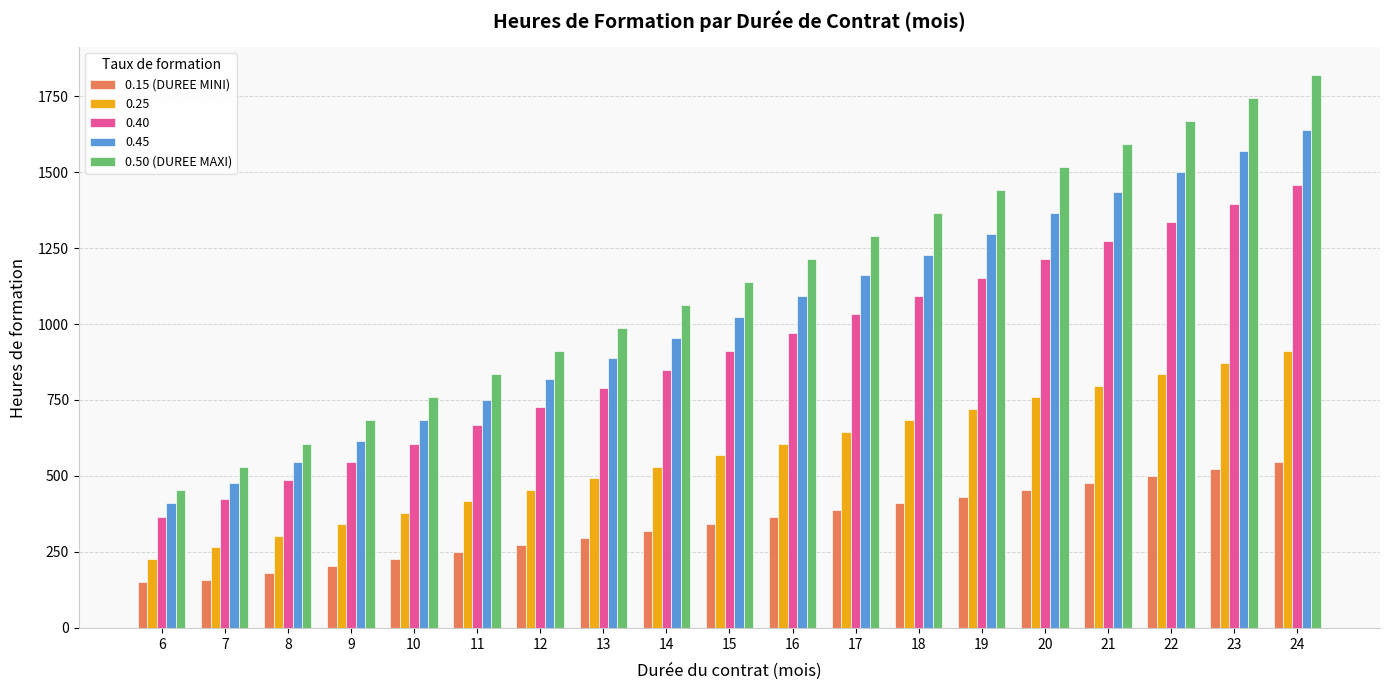

Which series has the largest total across all categories?

0.50 (DUREE MAXI)